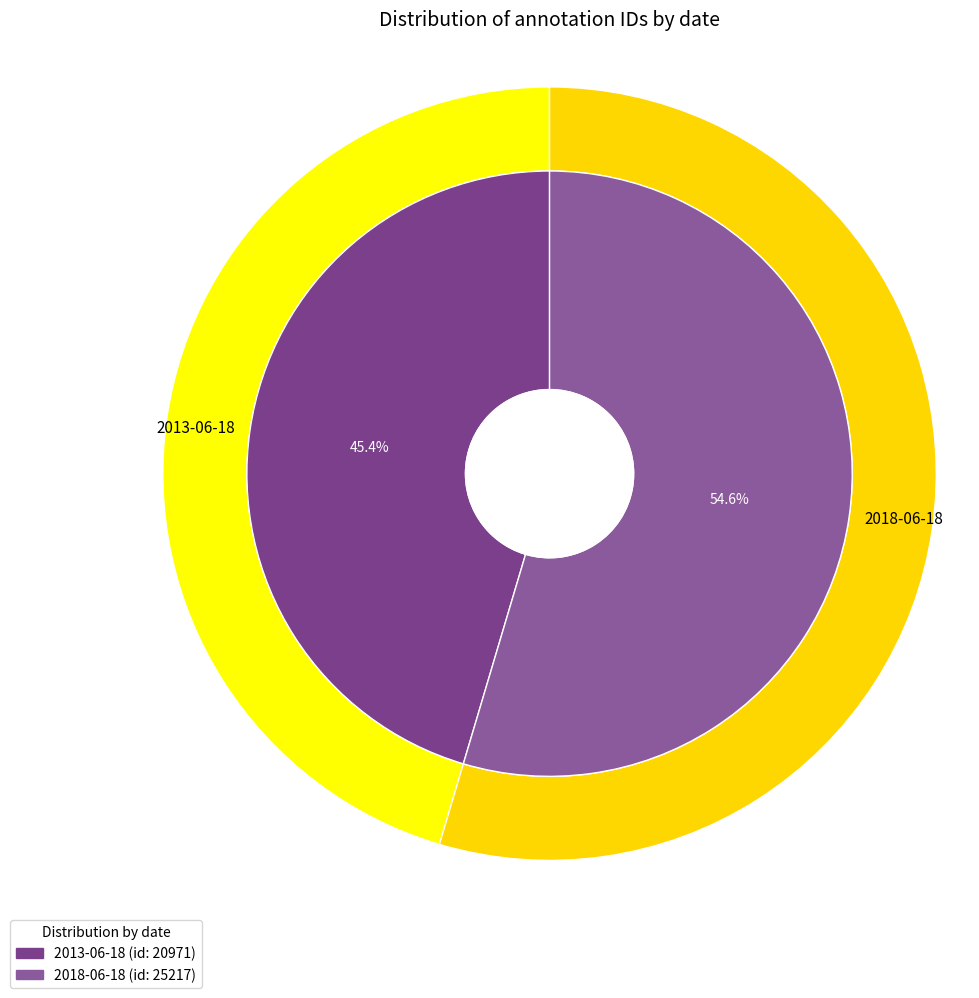

Does 2013-06-18 account for over 50% of the chart?

No